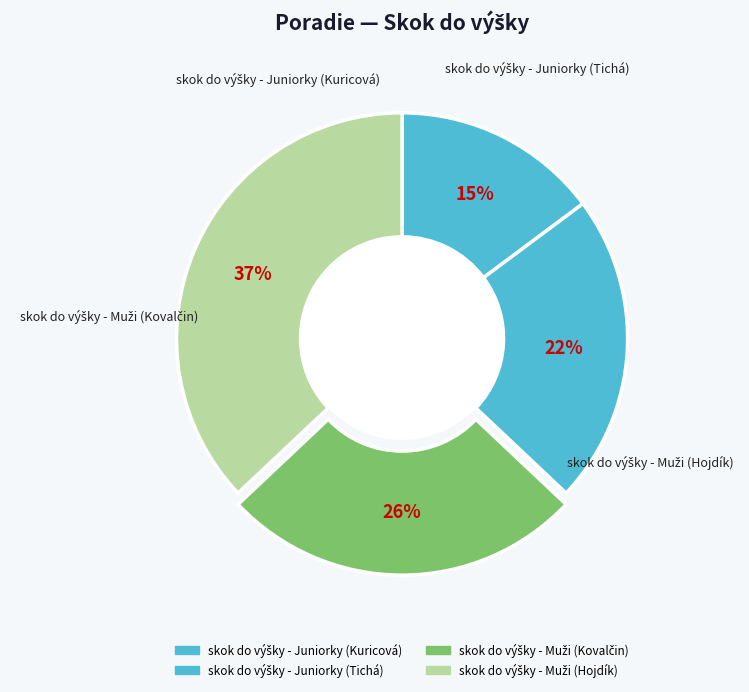

What is the ratio of the value at skok do výšky - Juniorky (Kuricová) to the value at skok do výšky - Muži (Kovalčin)?

0.6